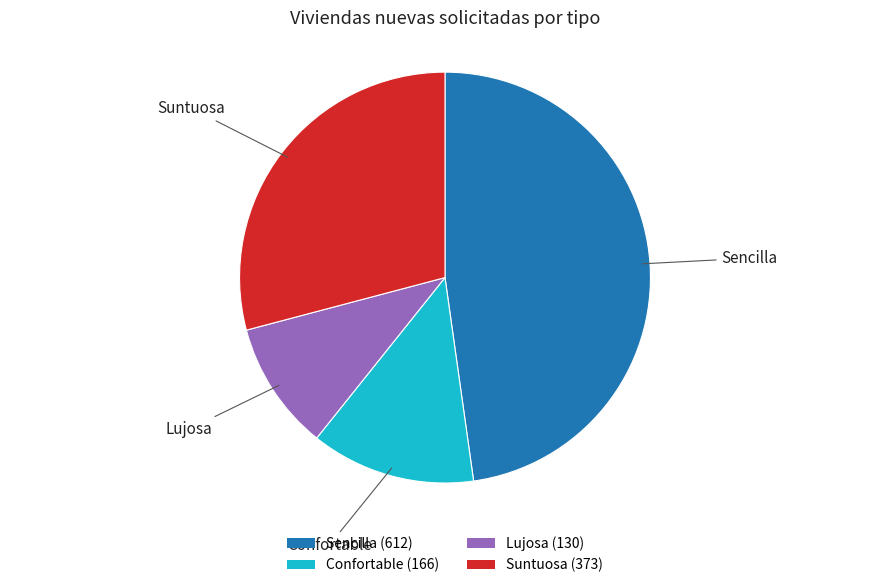

Approximately how many times larger is the value at Lujosa compared to Suntuosa?

0.3